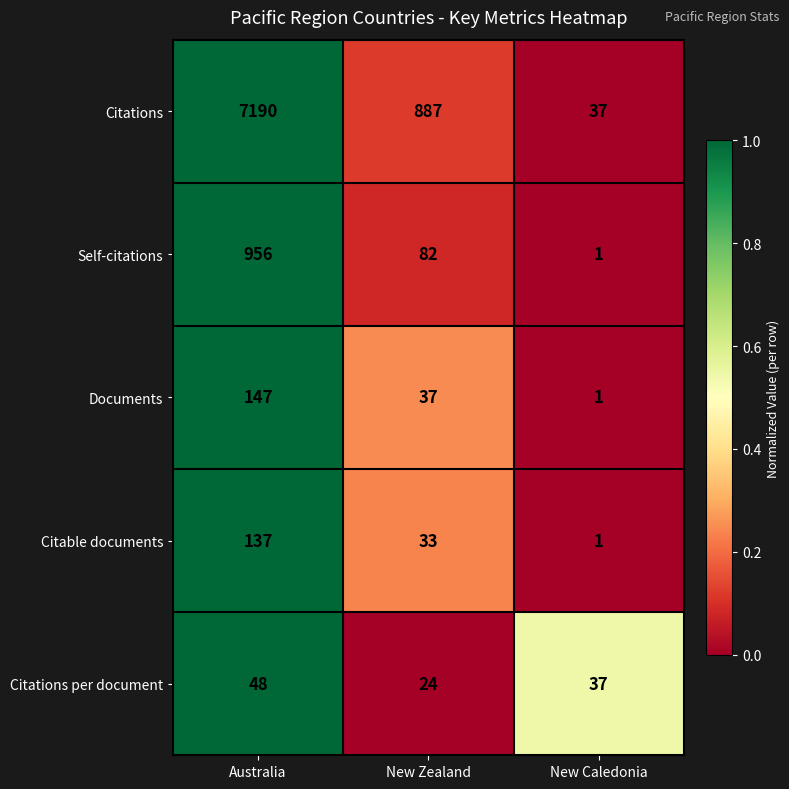

Rank the series at Australia from lowest to highest value.

Citations per document, Citable documents, Documents, Self-citations, Citations